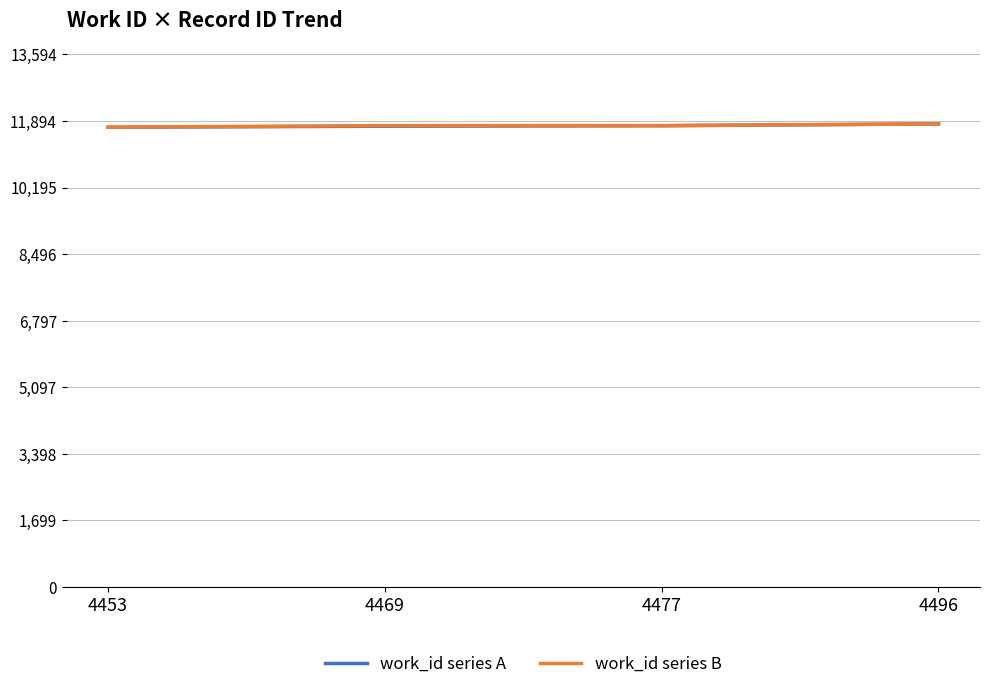

Is it true that work_id series A equals 19270 at 4453?

False